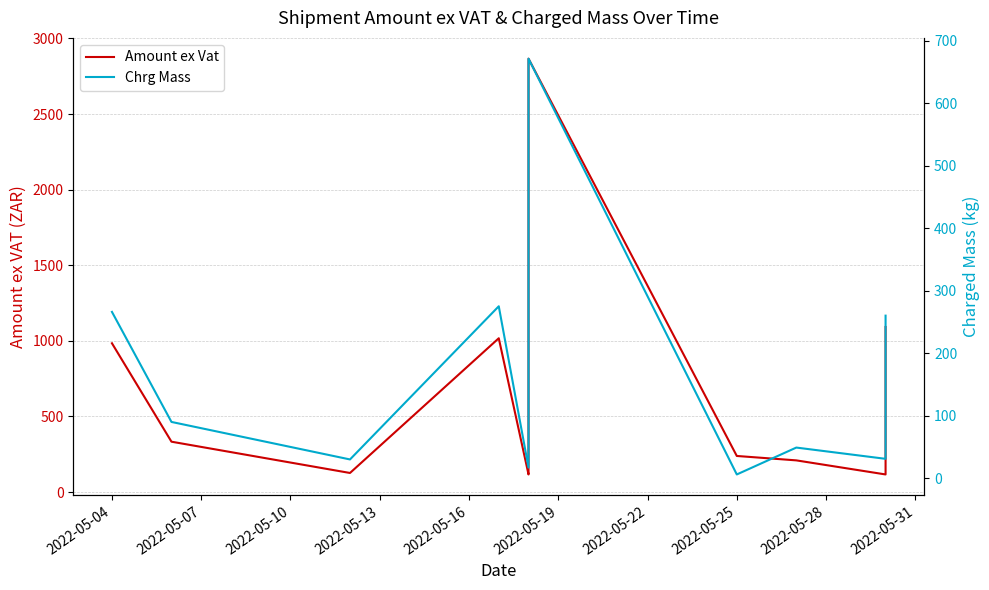

What is the value of the Chrg Mass point at the 6th from the left?

37.0